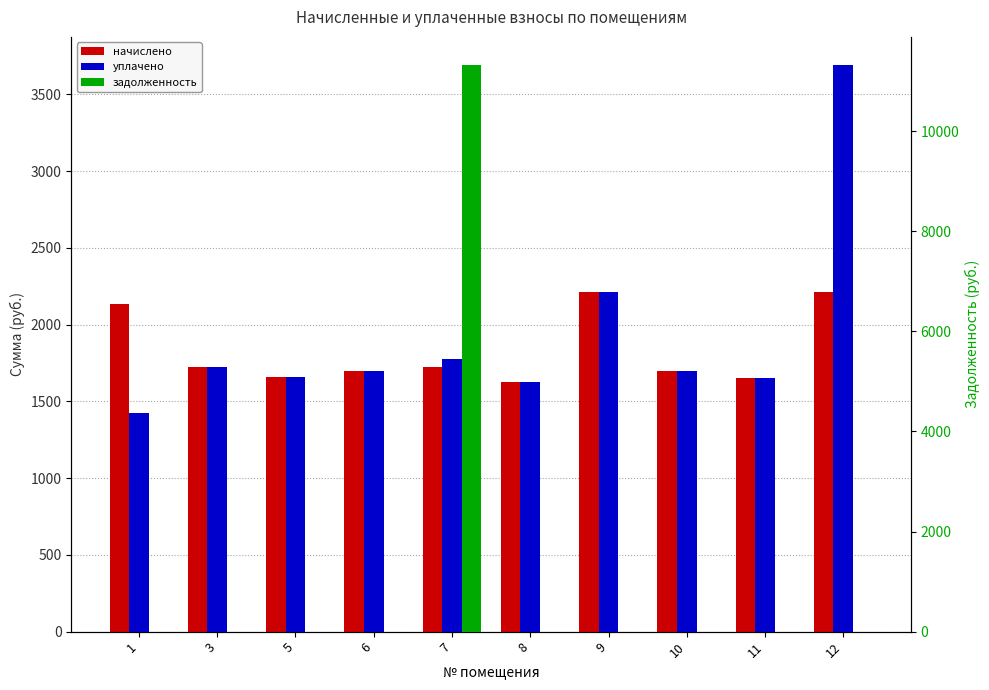

What is the difference between the начислено values at 10 and 11?

51.3